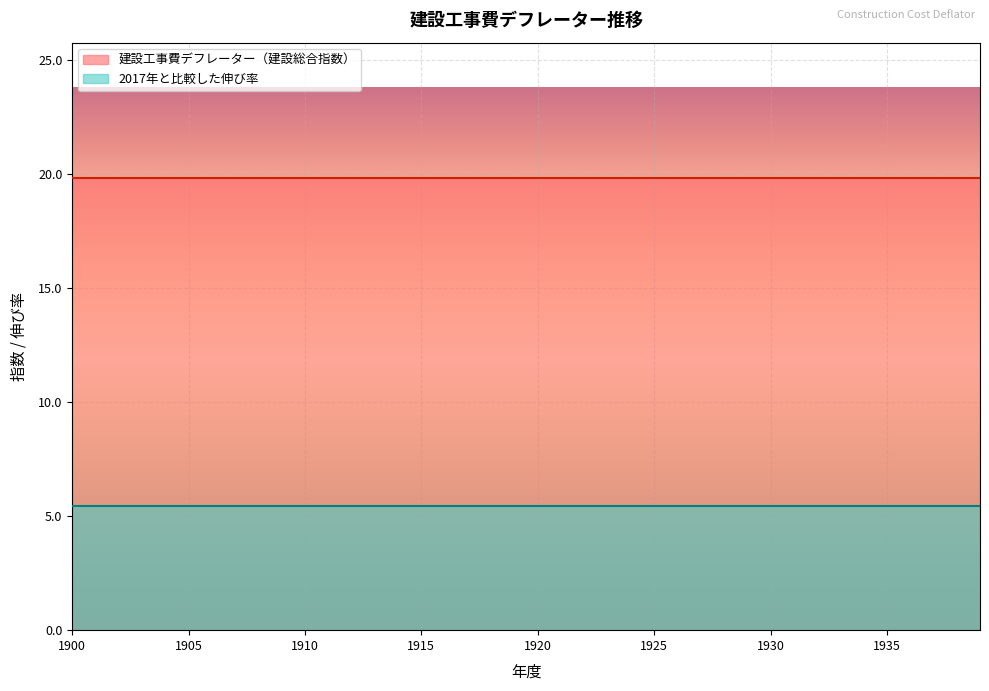

True or false: 2017年と比較した伸び率 and 建設工事費デフレーター（建設総合指数） intersect in this chart.

False